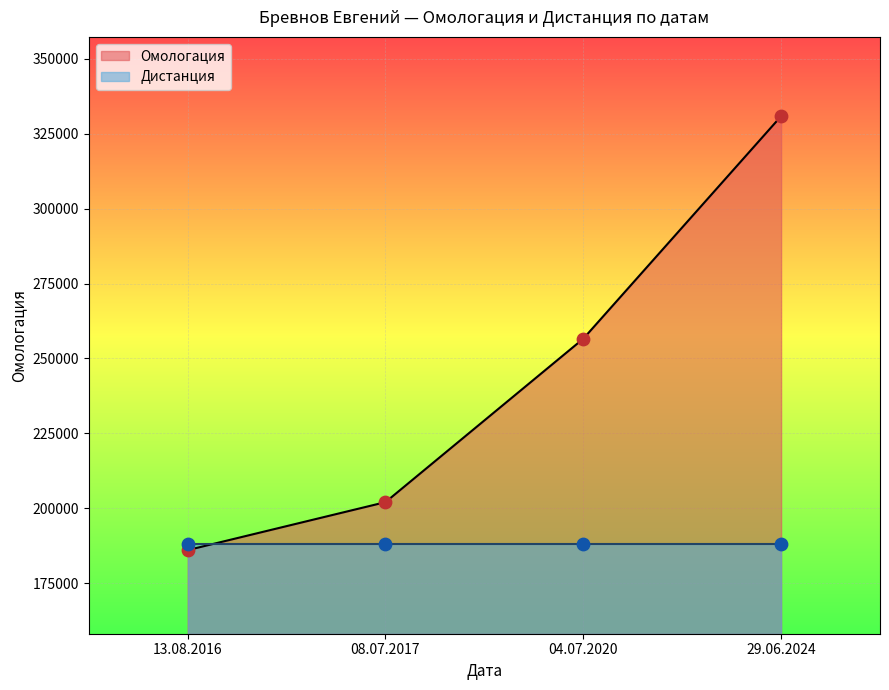

Approximately how many times larger is the value at 29.06.2024 compared to 13.08.2016?

1.8